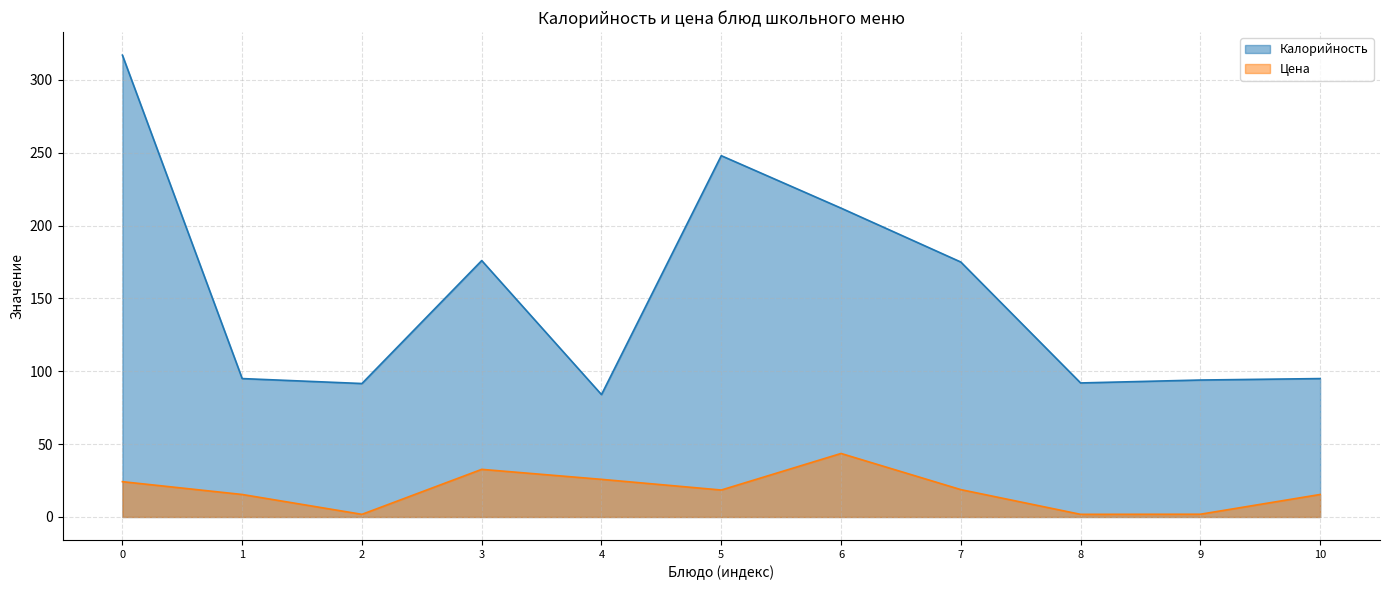

Reading left to right, what are all the values shown in this chart?

Калорийность: 317.0	95.0	91.6	176.0	84.0	248.0	212.0	175.0	92.0	94.0	95.0
Цена: 24.2	15.4	1.8	32.7	25.8	18.5	43.6	18.8	1.8	1.9	15.4